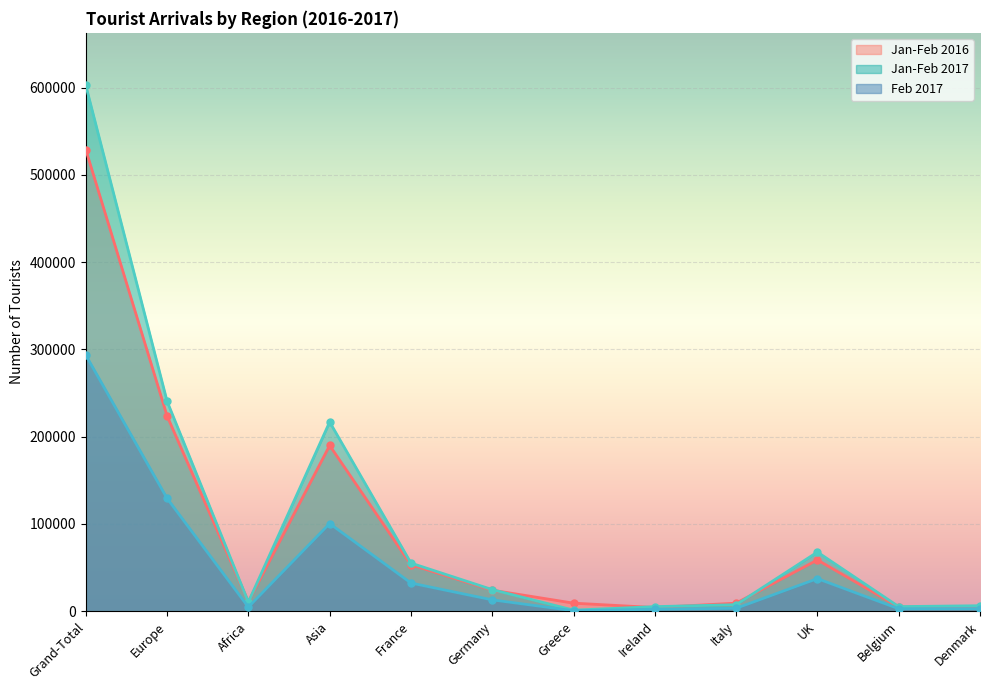

At which label does Feb 2017 reach its peak?

Grand-Total